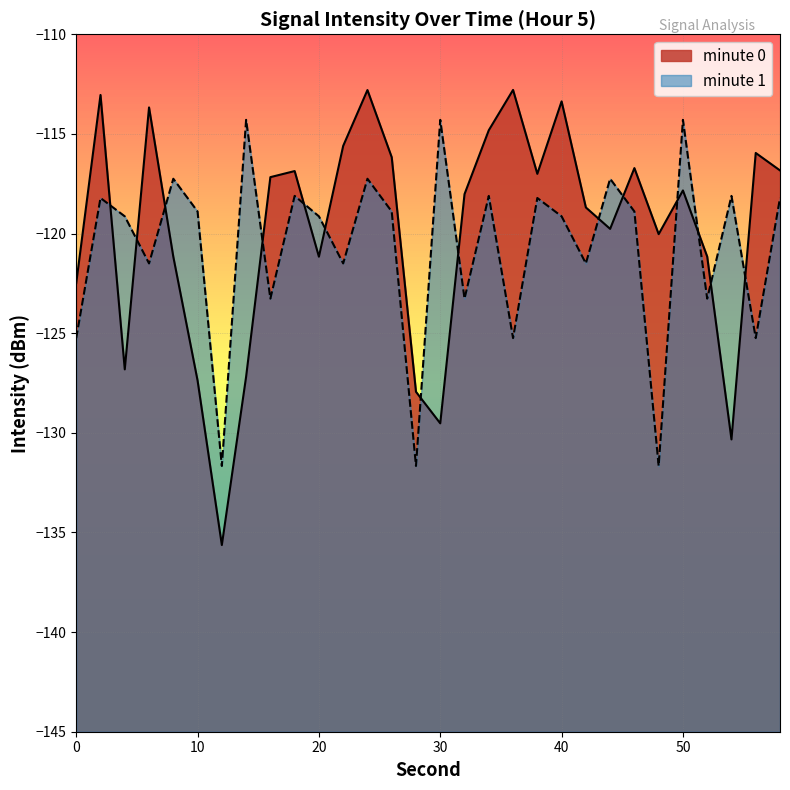

At 0, list the series in order from smallest to largest.

minute 1, minute 0